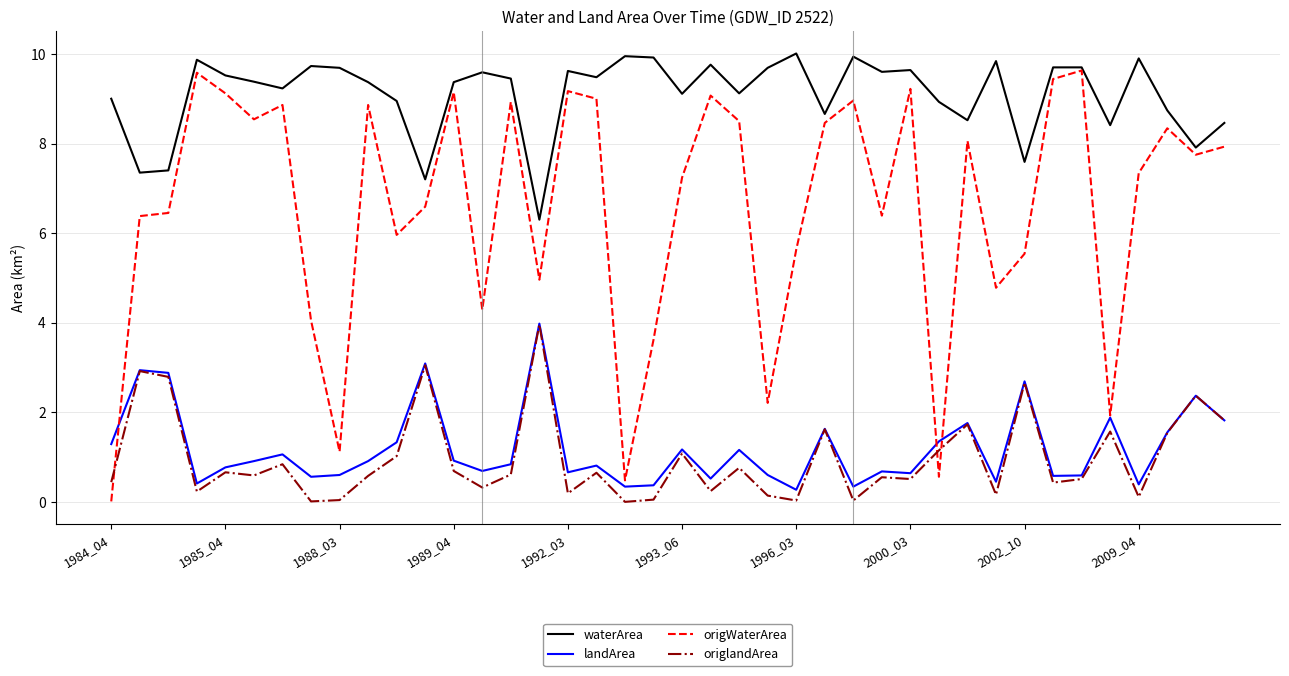

What is the difference between the maximum and minimum values in the origlandArea series?

4.0